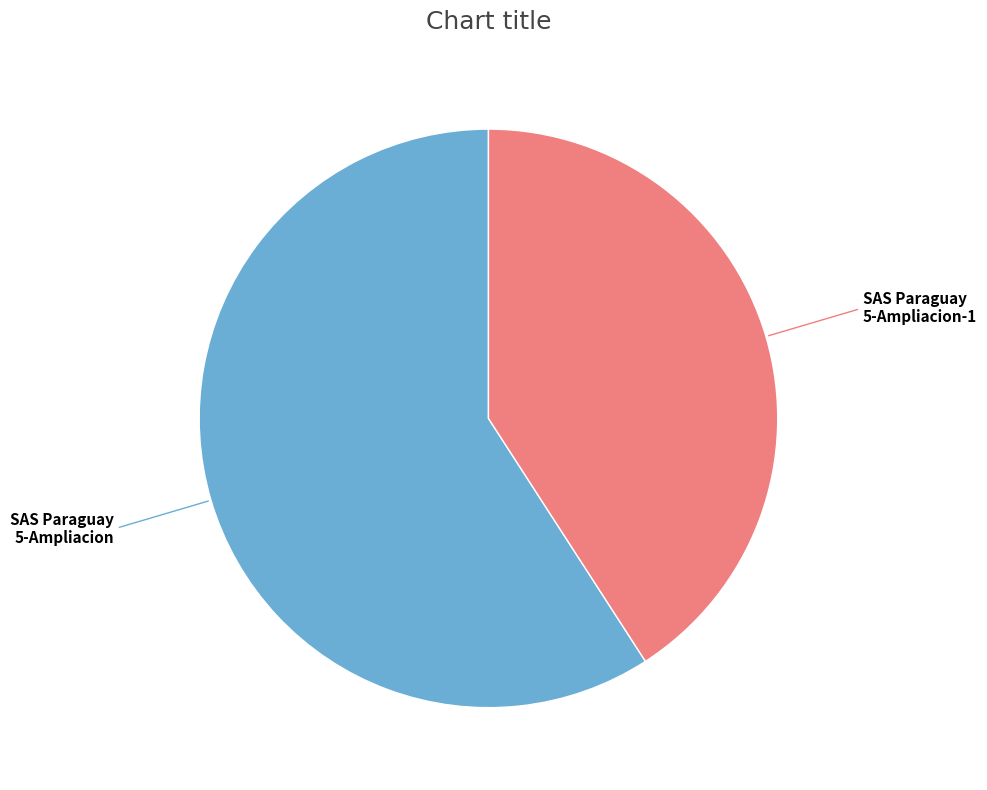

Count the number of slices in the pie.

2